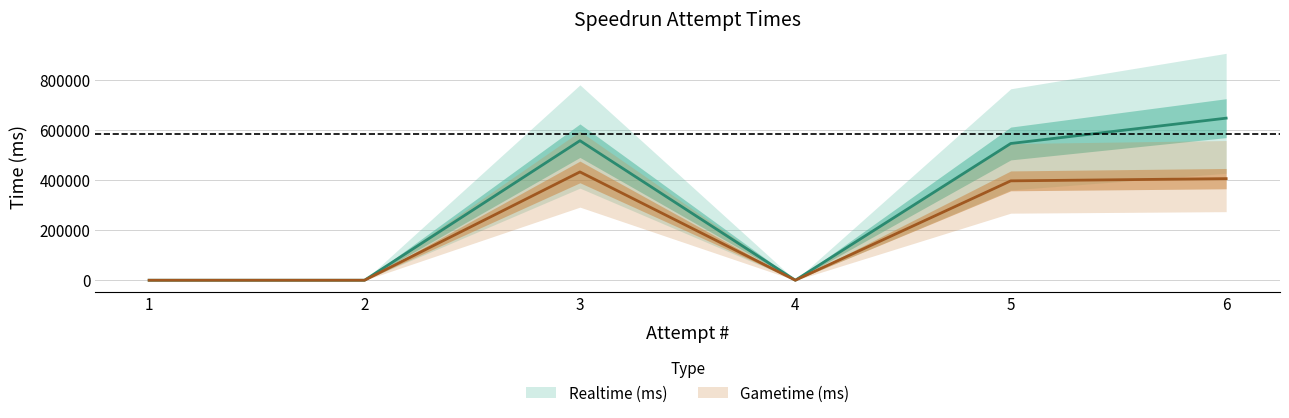

What is the average value of the Gametime (ms) series?

206238